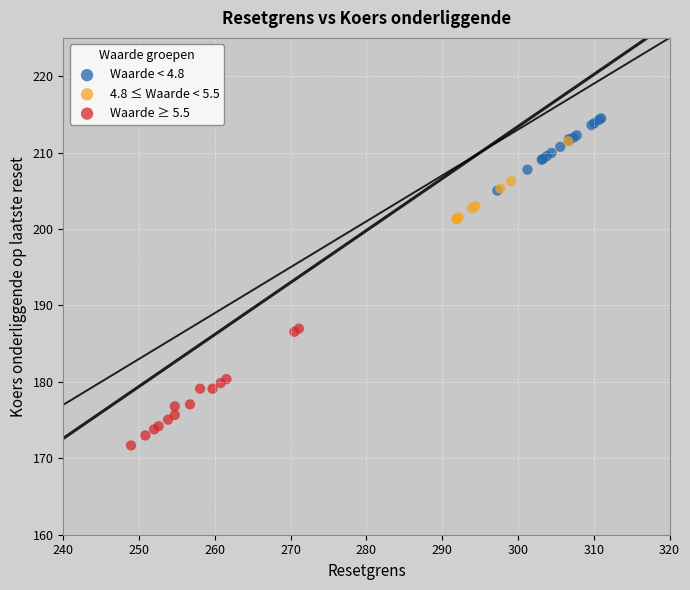

Which series contains the highest Y value?

Waarde < 4.8